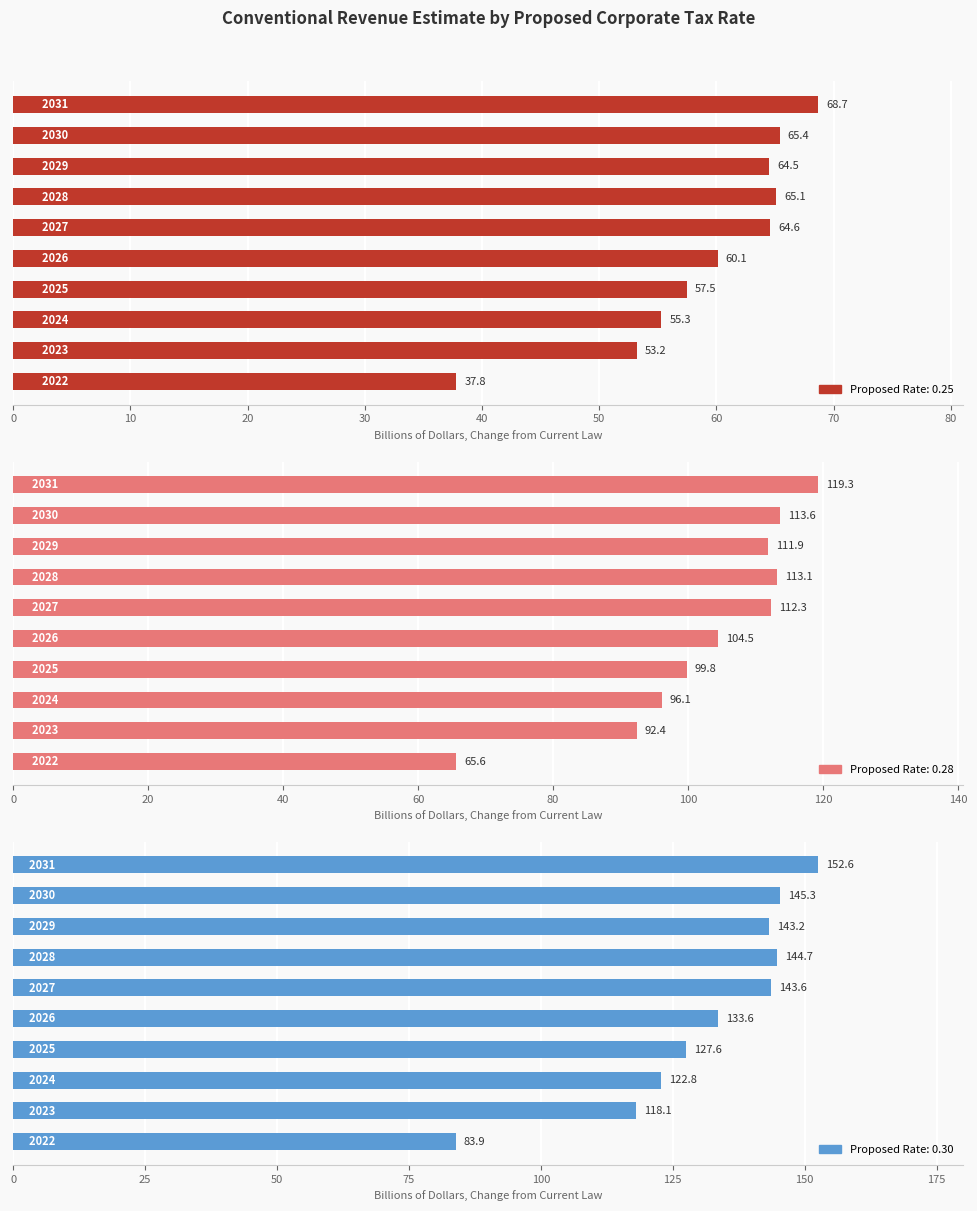

Is the value of Rate 0.30 at 80 greater than the value of Rate 0.28 at 70?

Yes